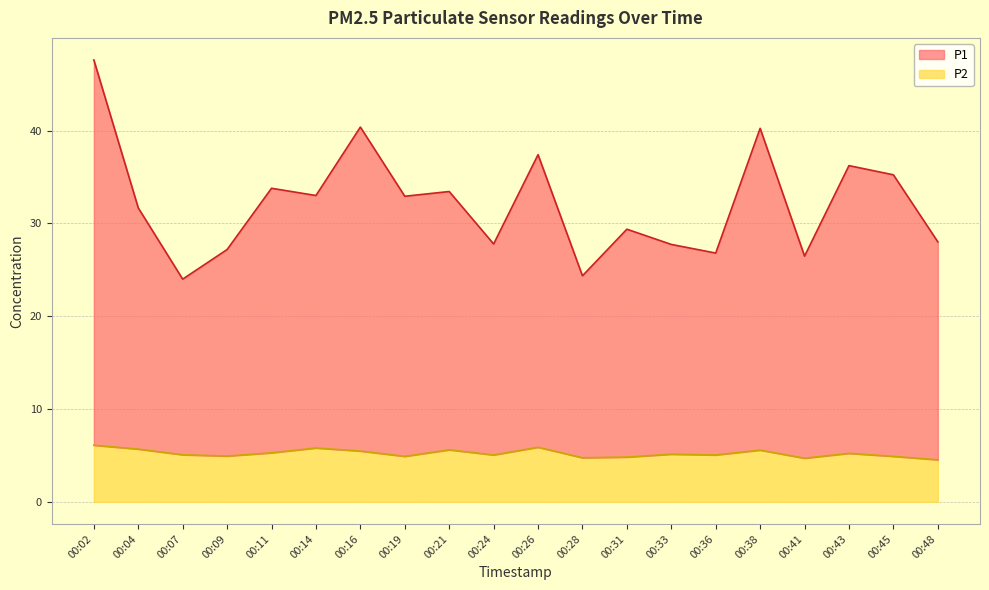

Reading left to right, what are all the values shown in this chart?

P1: 00:02=47.6	00:04=31.7	00:07=24.0	00:09=27.2	00:11=33.8	00:14=33.0	00:16=40.4	00:19=32.9	00:21=33.4	00:24=27.8	00:26=37.4	00:28=24.4	00:31=29.4	00:33=27.7	00:36=26.8	00:38=40.2	00:41=26.5	00:43=36.2	00:45=35.2	00:48=28.0
P2: 00:02=6.1	00:04=5.7	00:07=5.1	00:09=4.9	00:11=5.3	00:14=5.8	00:16=5.5	00:19=4.9	00:21=5.6	00:24=5.0	00:26=5.9	00:28=4.8	00:31=4.8	00:33=5.1	00:36=5.0	00:38=5.6	00:41=4.7	00:43=5.2	00:45=4.9	00:48=4.5